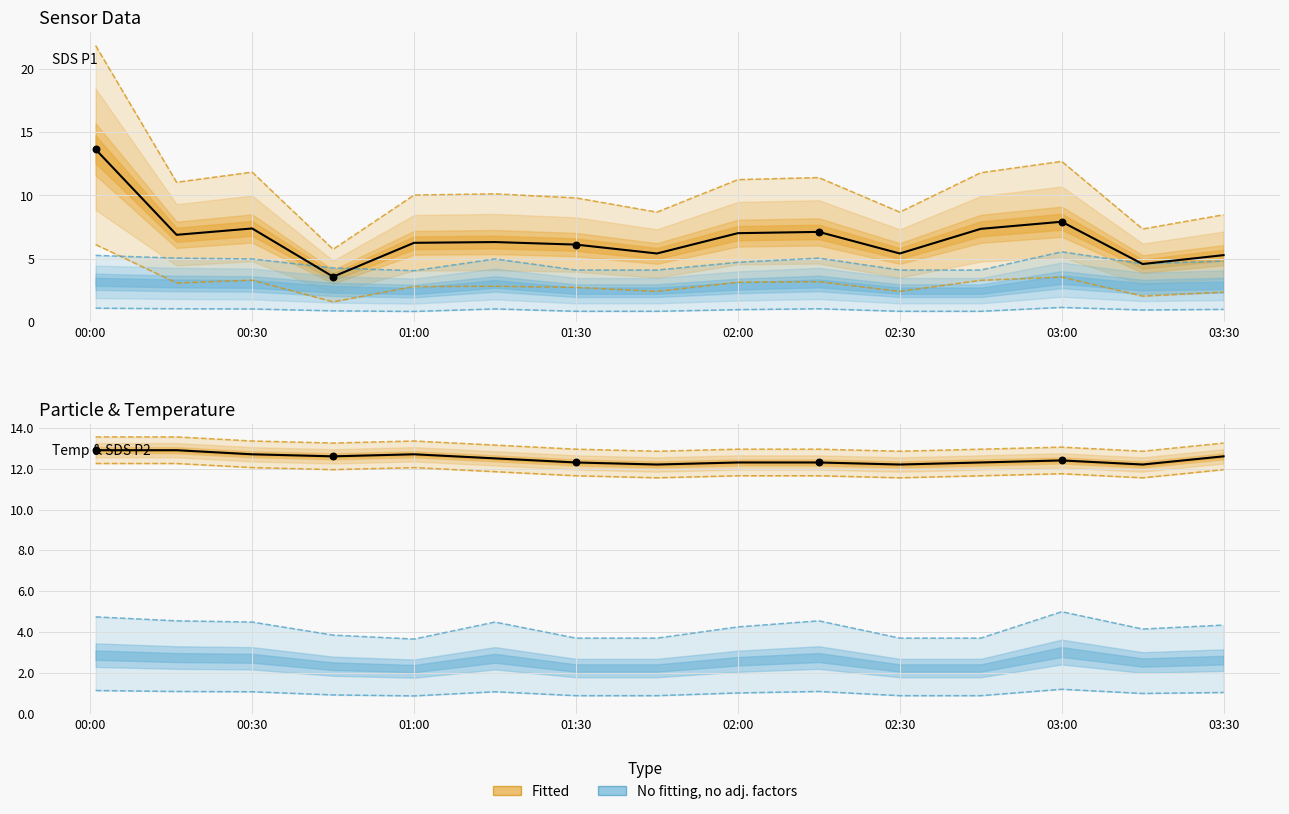

At how many categories does at least one series exceed 10?

15